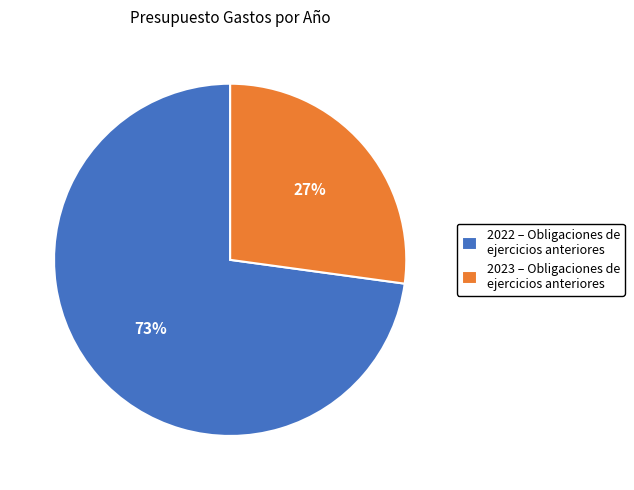

How many segments does this pie chart have?

2